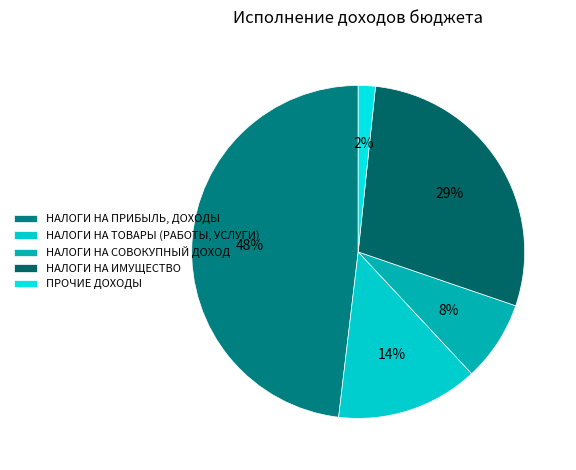

To the nearest percent, what is the average slice percentage?

20%